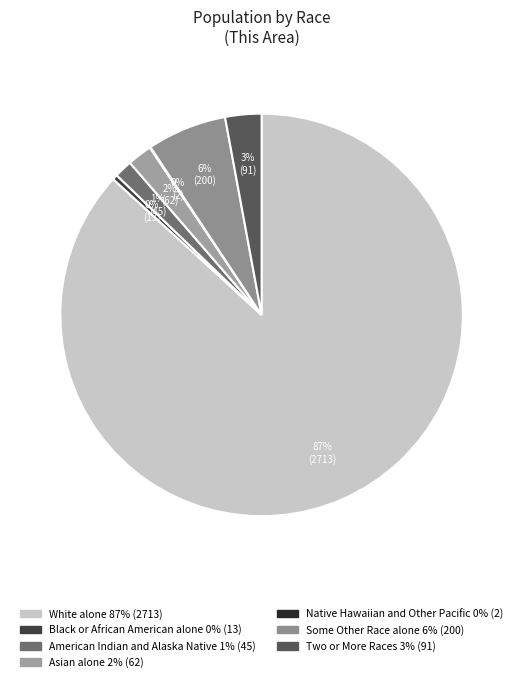

The American Indian and Alaska Native slice represents 11% of the pie. True or false?

False